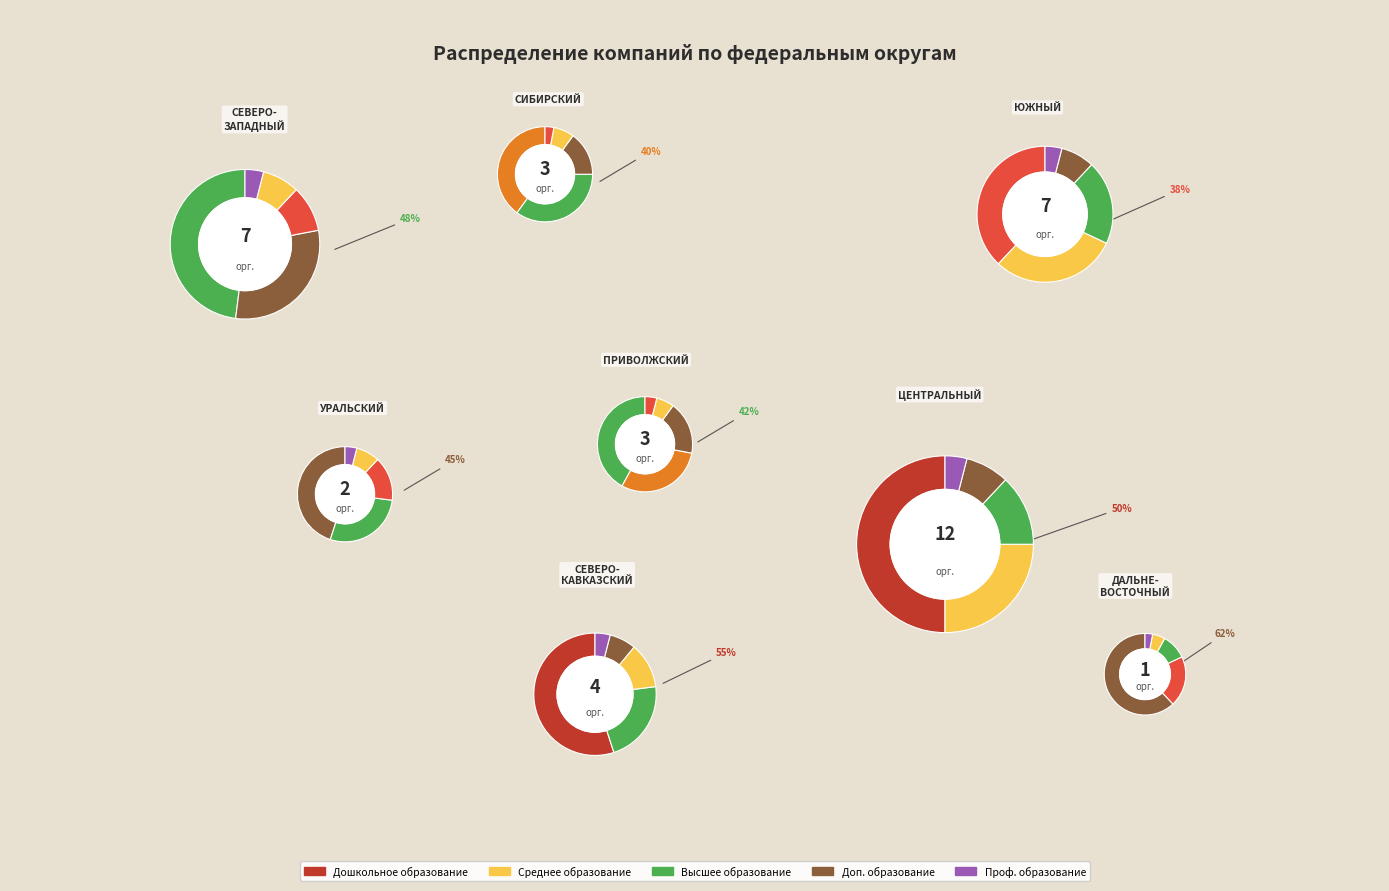

Count the number of slices in the pie.

8